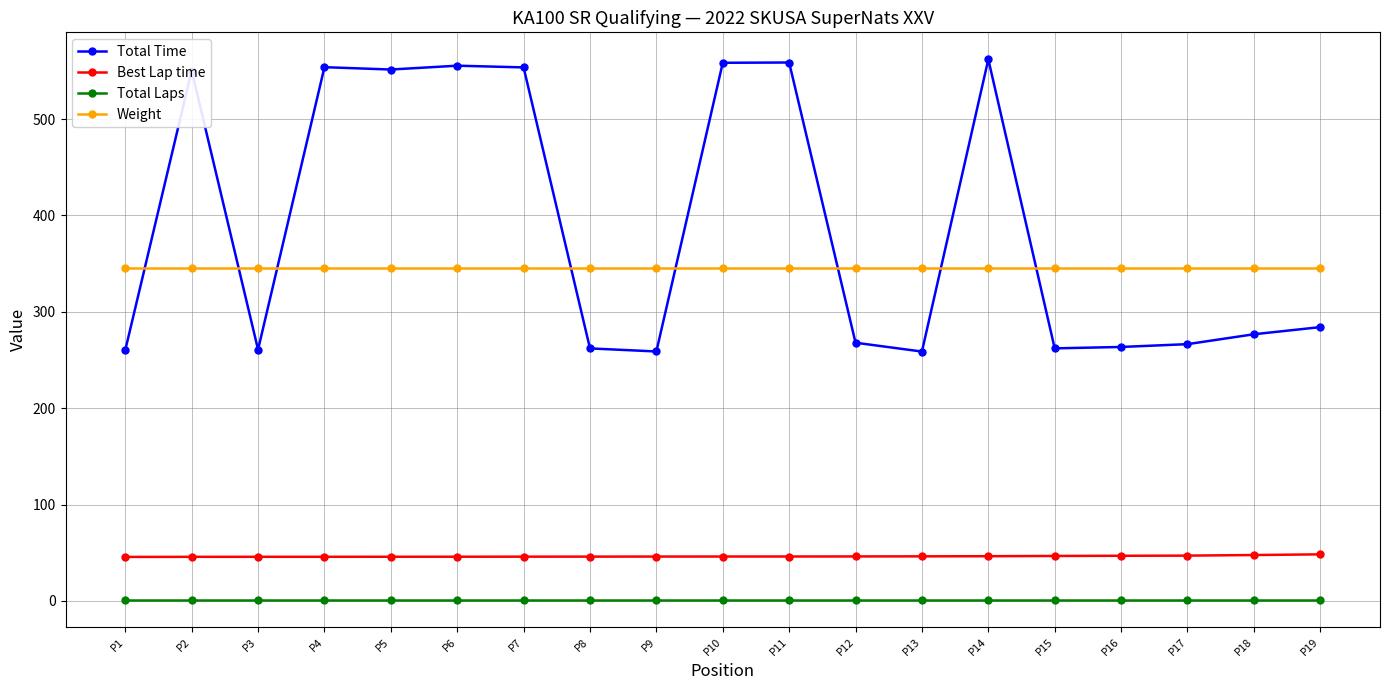

What is the difference between the second highest and minimum values in the Best Lap time series?

2.0